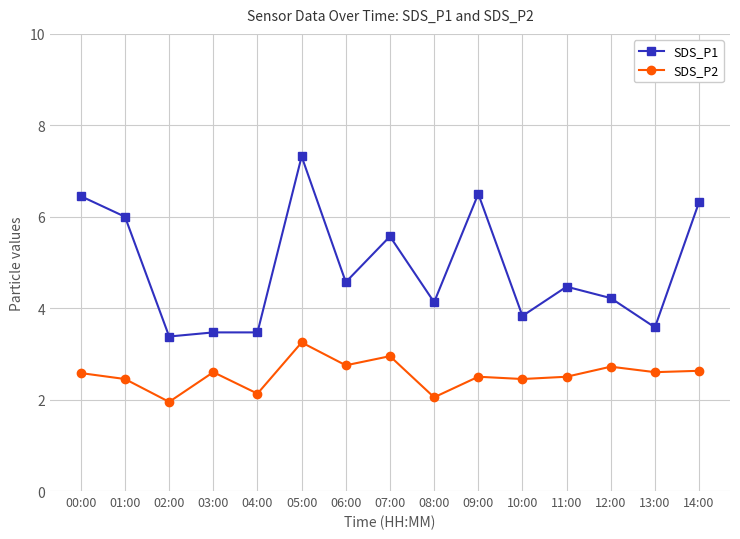

List the series in order of their overall mean, highest first.

SDS_P1, SDS_P2